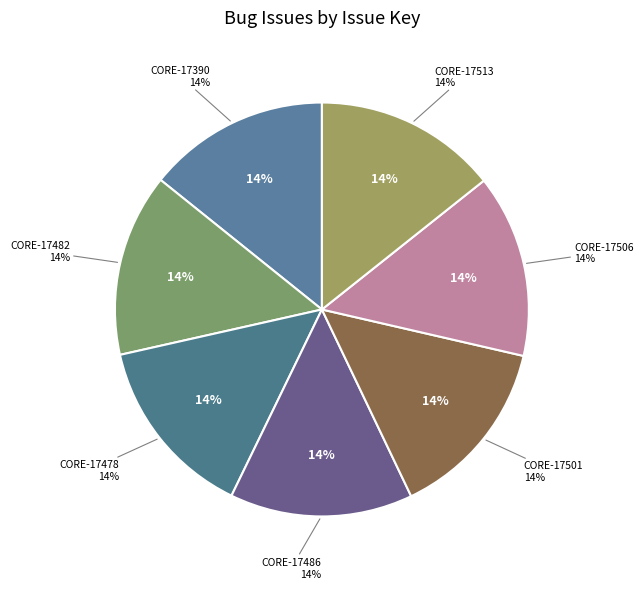

Is CORE-17486 the majority of the pie?

No